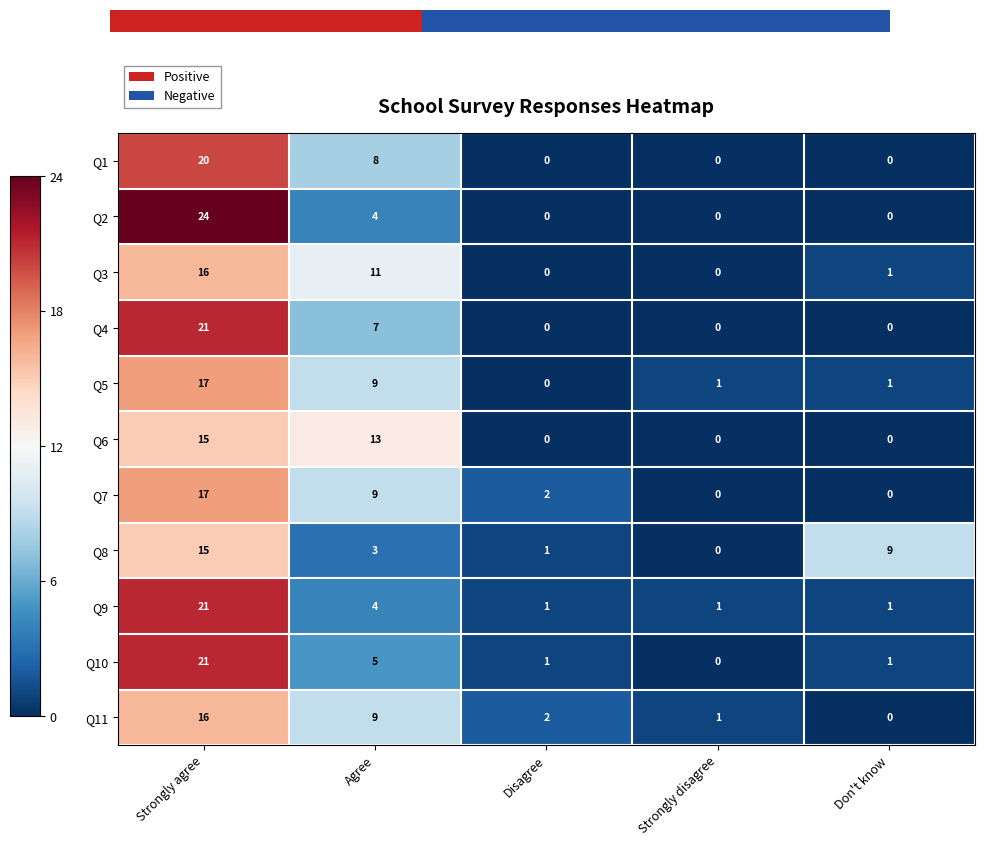

At which category does the chart reach its minimum across all series?

Disagree